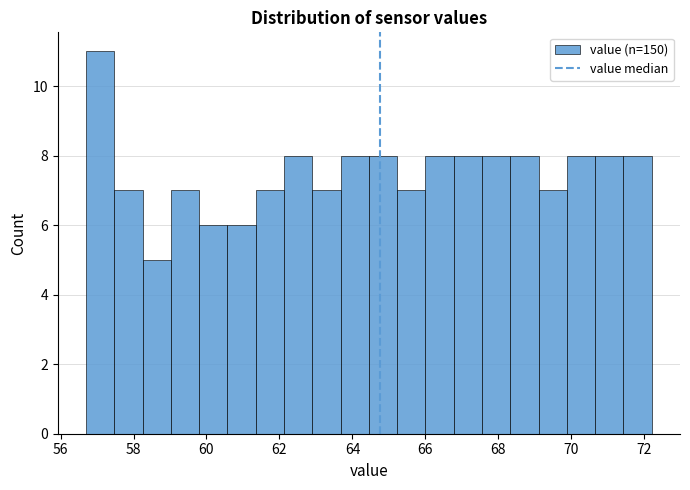

Read against the x-axis, roughly where is the centre of the tallest bar?

57.0